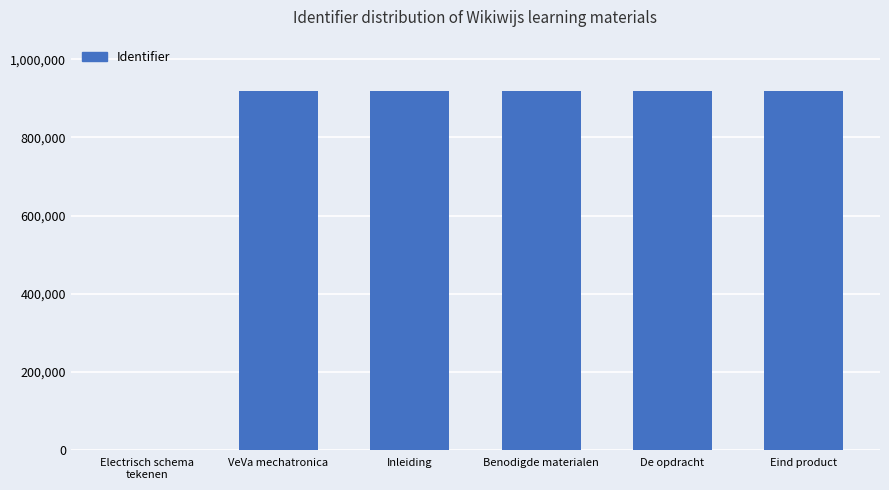

Approximately how many times larger is the value at De opdracht compared to Benodigde materialen?

1.0